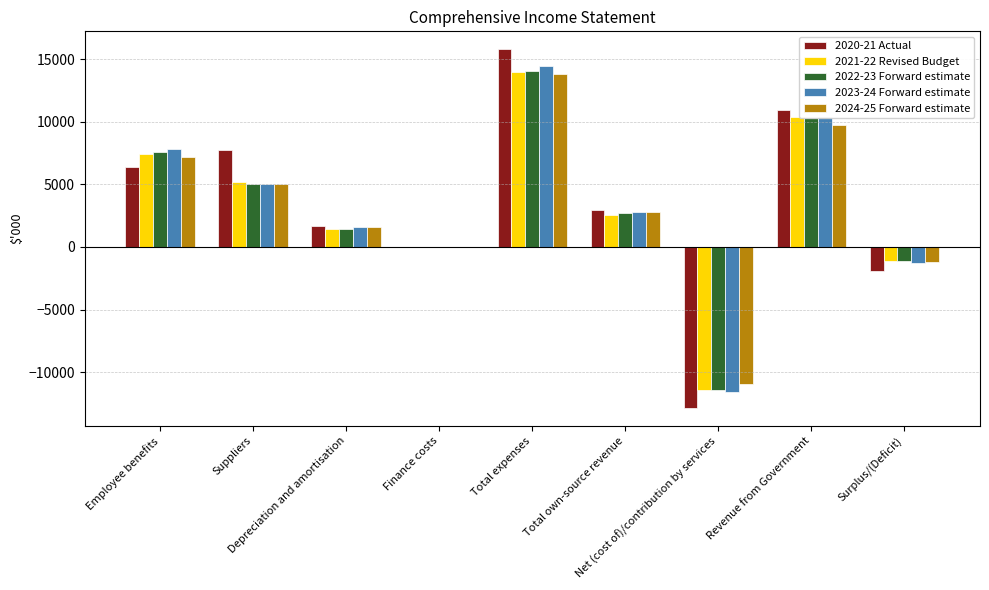

What is the spread (max minus min) of values at Net (cost of)/contribution by services?

1914